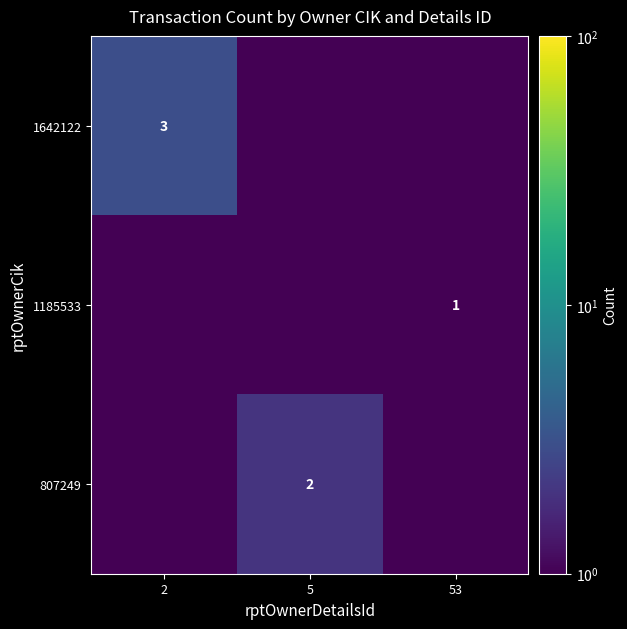

Is it true that 1185533 equals 0.6 at 53?

False